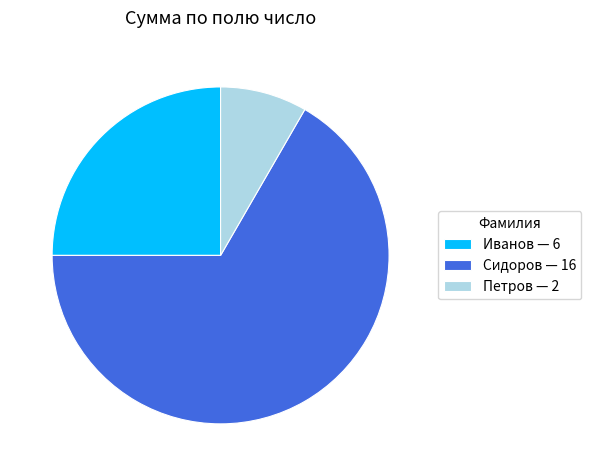

Is it true that Иванов is 25% of the pie?

True